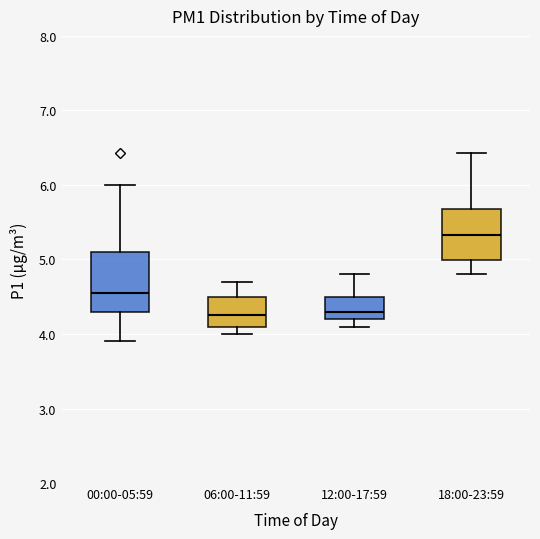

Where does the median line of the box for 18:00-23:59 sit on the y-axis? The values are not printed on the chart, so give them approximately, as read against the axis.

5.3